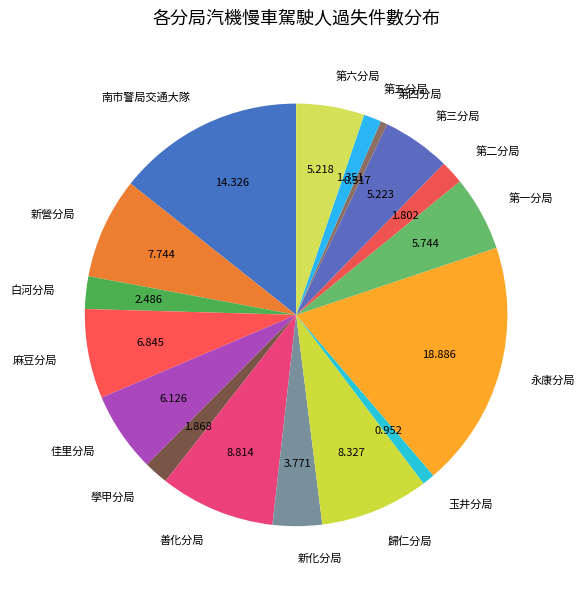

The 第四分局 slice represents 14% of the pie. True or false?

False